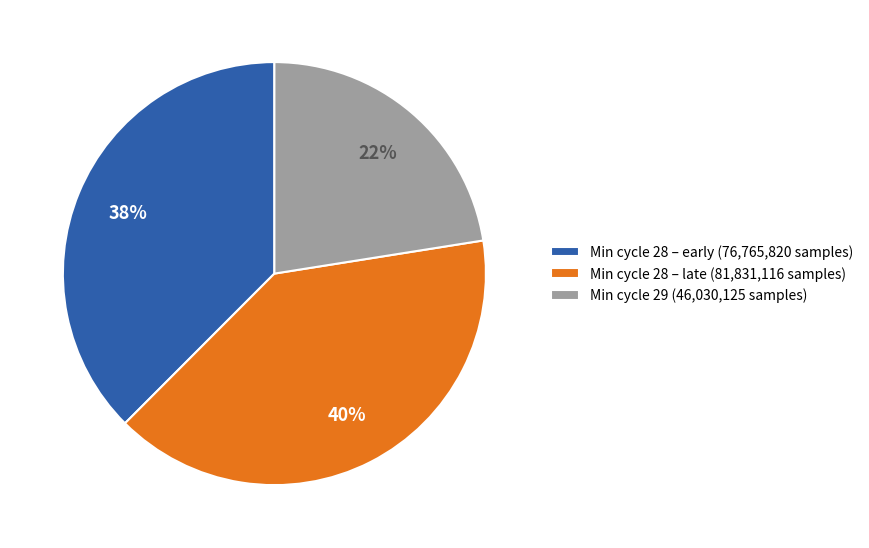

What percentage is the Min cycle 28 – late (81,831,116 samples) slice, to the nearest percent?

40%